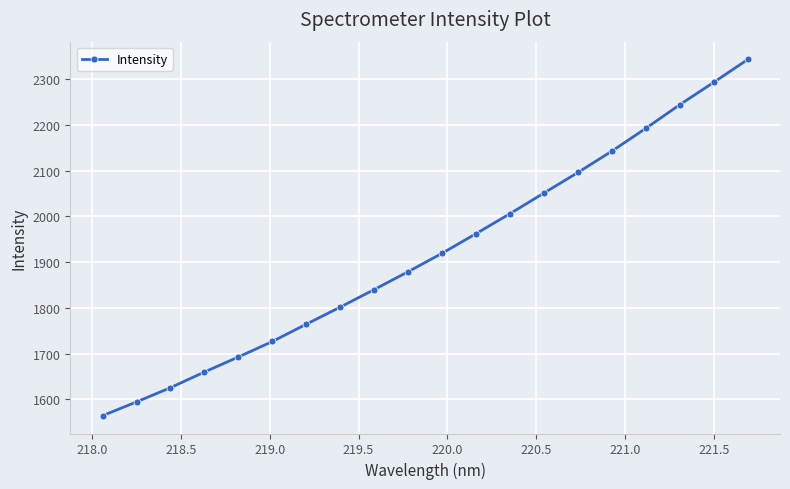

How many data points are above 1919?

10